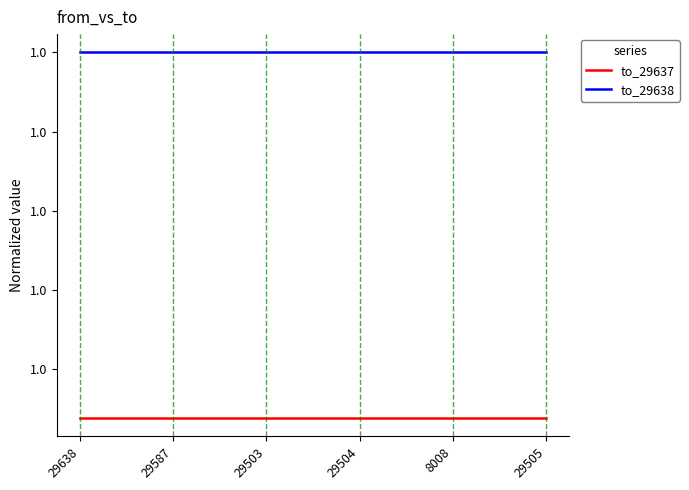

True or false: to_29637 has a value of 1.0 at 29638.

True